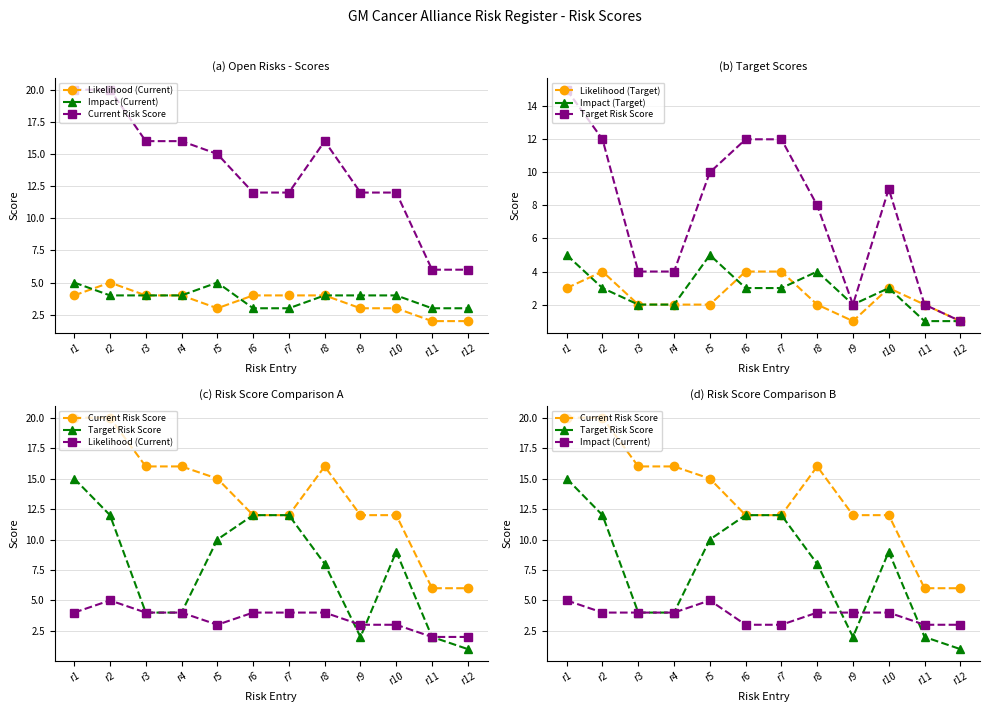

Reading right to left, list all the values displayed in this chart.

Likelihood (Current): 2	2	3	3	4	4	4	3	4	4	5	4
Impact (Current): 3	3	4	4	4	3	3	5	4	4	4	5
Current Risk Score: 6	6	12	12	16	12	12	15	16	16	20	20
Likelihood (Target): 1	2	3	1	2	4	4	2	2	2	4	3
Impact (Target): 1	1	3	2	4	3	3	5	2	2	3	5
Target Risk Score: 1	2	9	2	8	12	12	10	4	4	12	15